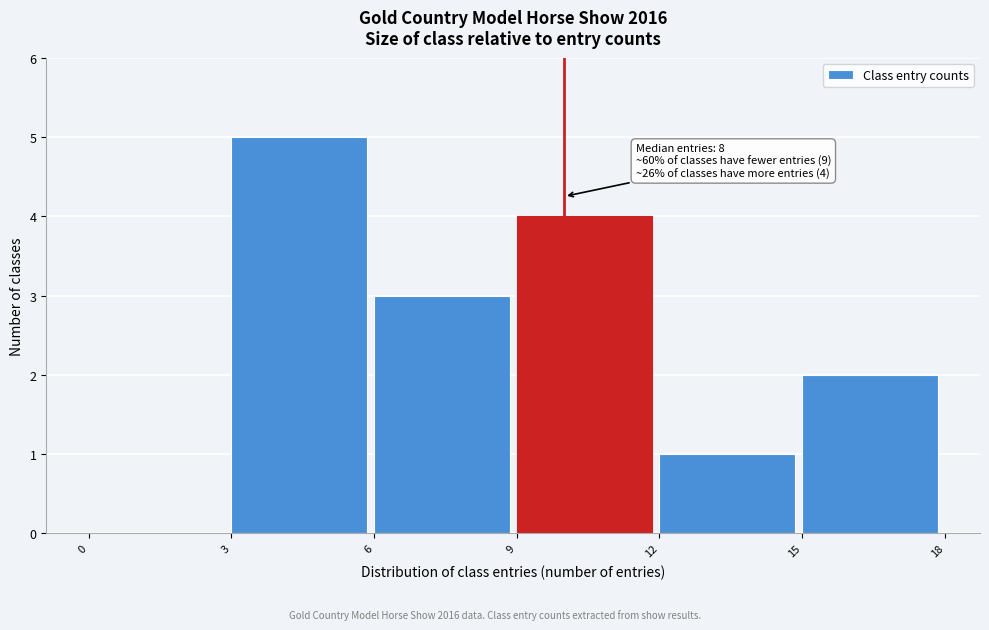

Over which range of the x-axis is the bar tallest?

3 to 6